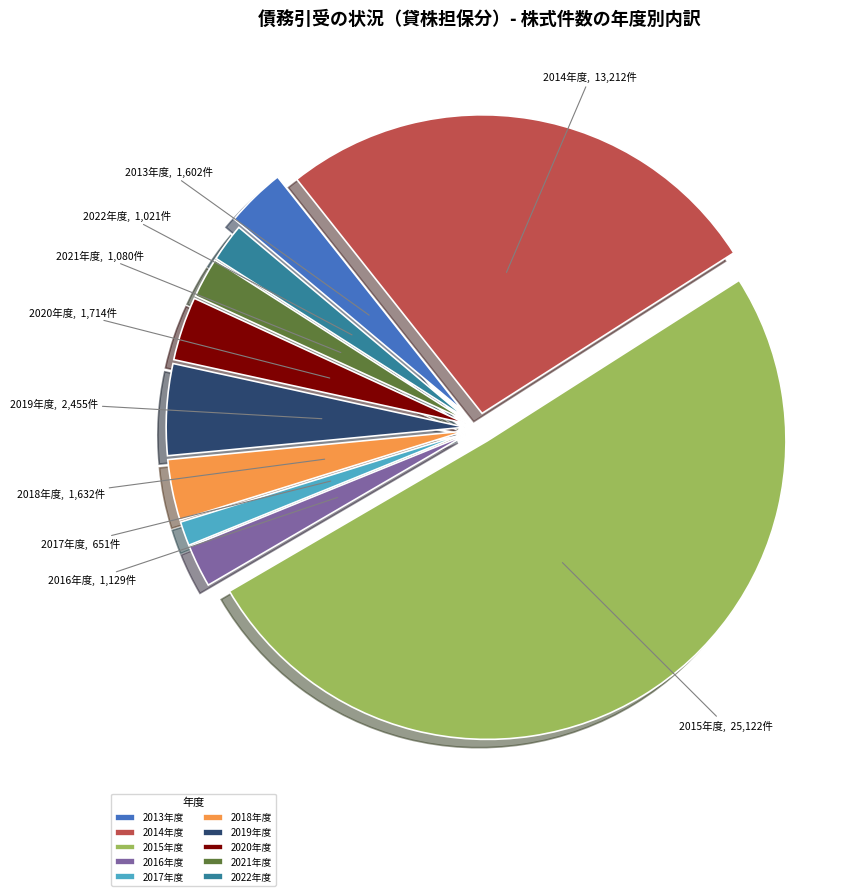

Is the sum of 2020年度 and 2021年度 greater than half?

No